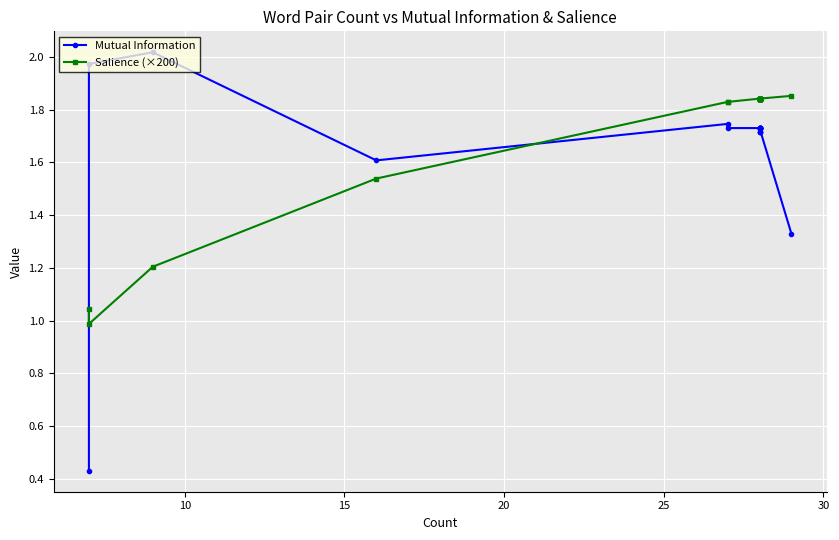

True or false: Salience (×200) has more than 2 points higher than both neighbors.

False